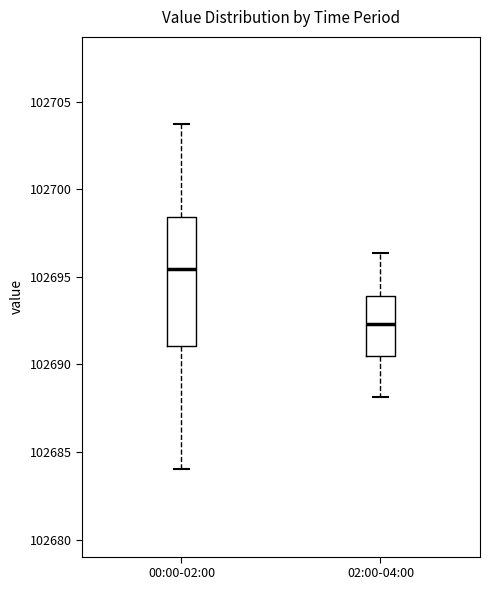

Where does the median line of the box for 02:00-04:00 sit on the y-axis? The values are not printed on the chart, so give them approximately, as read against the axis.

102692.5